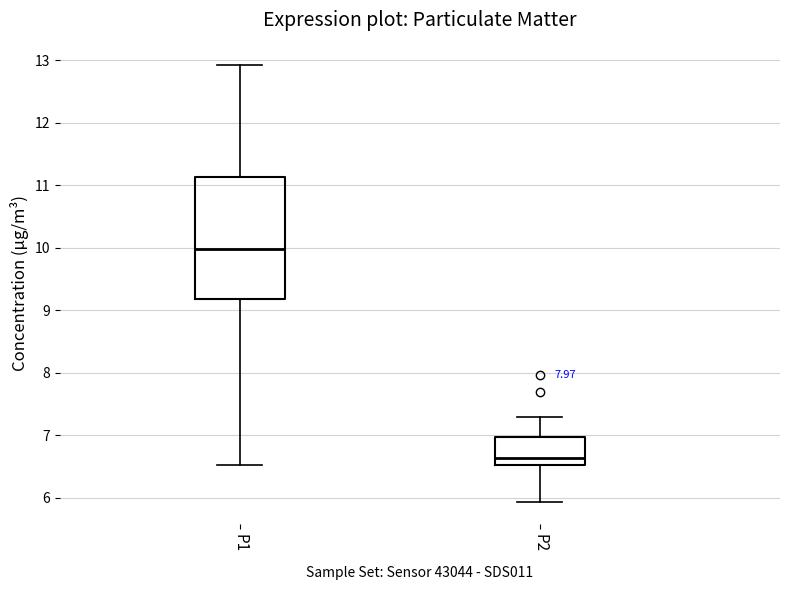

Reading left to right, transcribe this box plot: for each box, give where its median line is, the range the box spans, and where its two whiskers end, as read against the y-axis. The values are not printed on the chart, so give them approximately, as read against the axis.

P1: median 10.0, box 9.2 to 11.1, whiskers 6.5 to 12.9
P2: median 6.6, box 6.5 to 7.0, whiskers 5.9 to 7.3